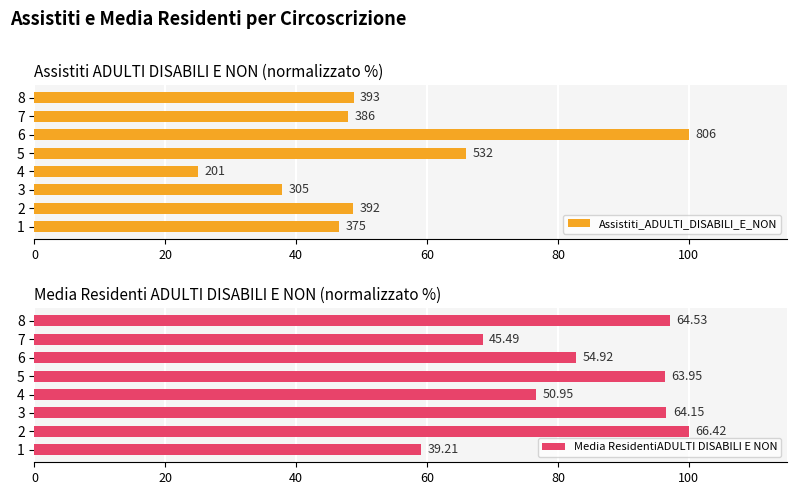

What is the maximum value for Media ResidentiADULTI DISABILI E NON?

100.0